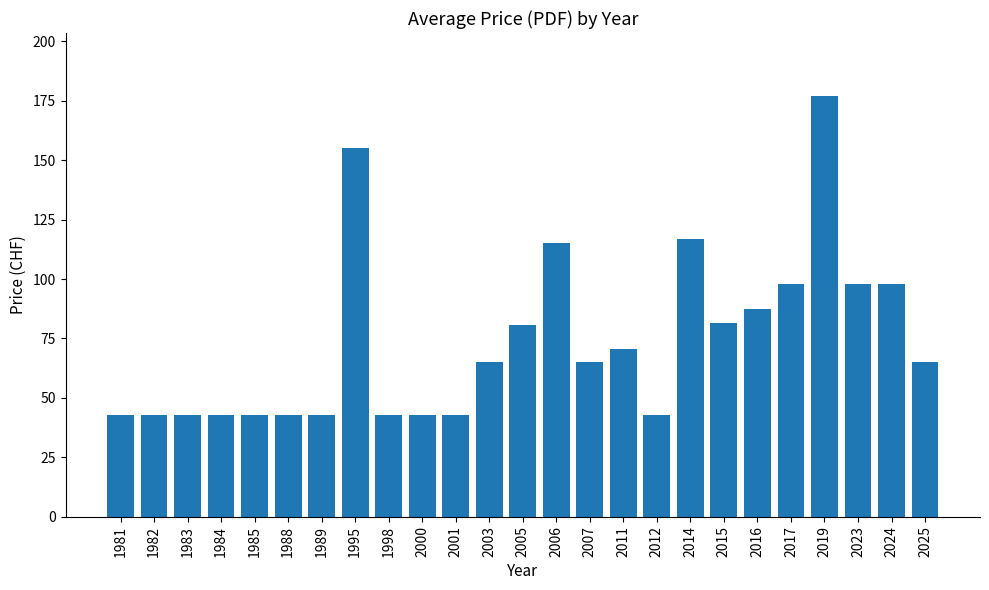

Reading left to right, extract all data points from this chart.

1981=43.0	1982=43.0	1983=43.0	1984=43.0	1985=43.0	1988=43.0	1989=43.0	1995=155.0	1998=43.0	2000=43.0	2001=43.0	2003=65.0	2005=80.6	2006=115.0	2007=65.0	2011=70.5	2012=43.0	2014=117.0	2015=81.5	2016=87.3	2017=98.0	2019=177.0	2023=98.0	2024=98.0	2025=65.0